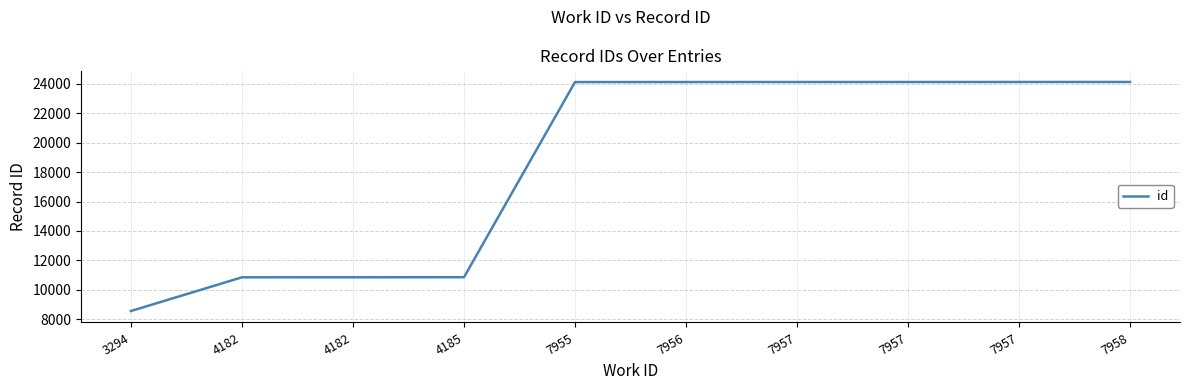

Reading left to right, extract all data points from this chart.

8558	10850	10851	10857	24127	24128	24129	24130	24131	24132